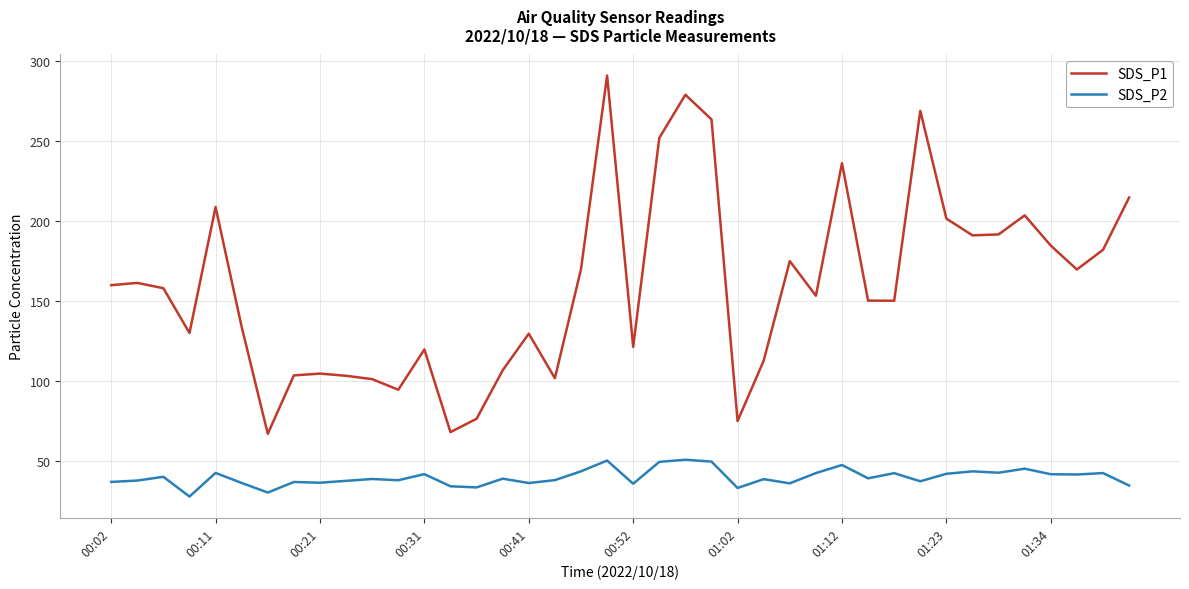

What is the difference between the maximum and minimum values in the SDS_P2 series?

23.0